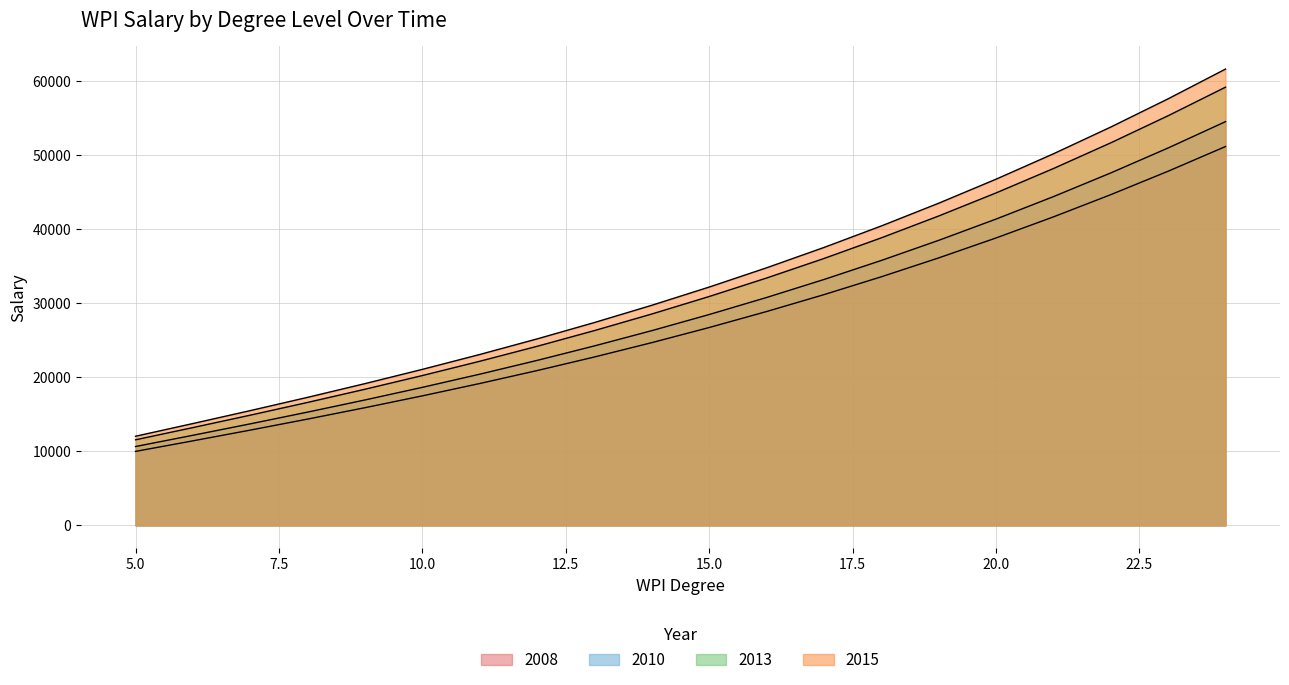

What is the total value across all series at 13?

100726